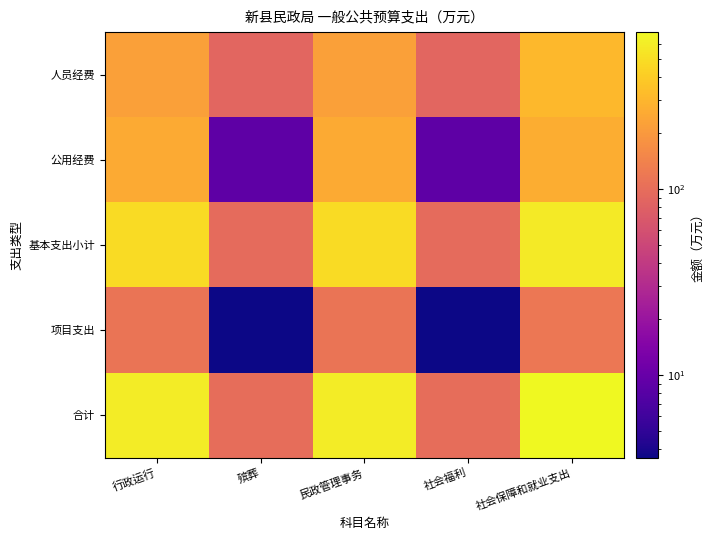

Reading right to left, extract all data points from this chart.

人员经费: 社会保障和就业支出=312.8	社会福利=88.0	民政管理事务=224.8	殡葬=88.0	行政运行=224.8
公用经费: 社会保障和就业支出=268.9	社会福利=8.8	民政管理事务=260.1	殡葬=8.8	行政运行=260.1
基本支出小计: 社会保障和就业支出=581.8	社会福利=96.8	民政管理事务=485.0	殡葬=96.8	行政运行=485.0
项目支出: 社会保障和就业支出=117.0	社会福利=3.6	民政管理事务=113.4	殡葬=3.6	行政运行=113.4
合计: 社会保障和就业支出=698.8	社会福利=100.4	民政管理事务=598.4	殡葬=100.4	行政运行=598.4